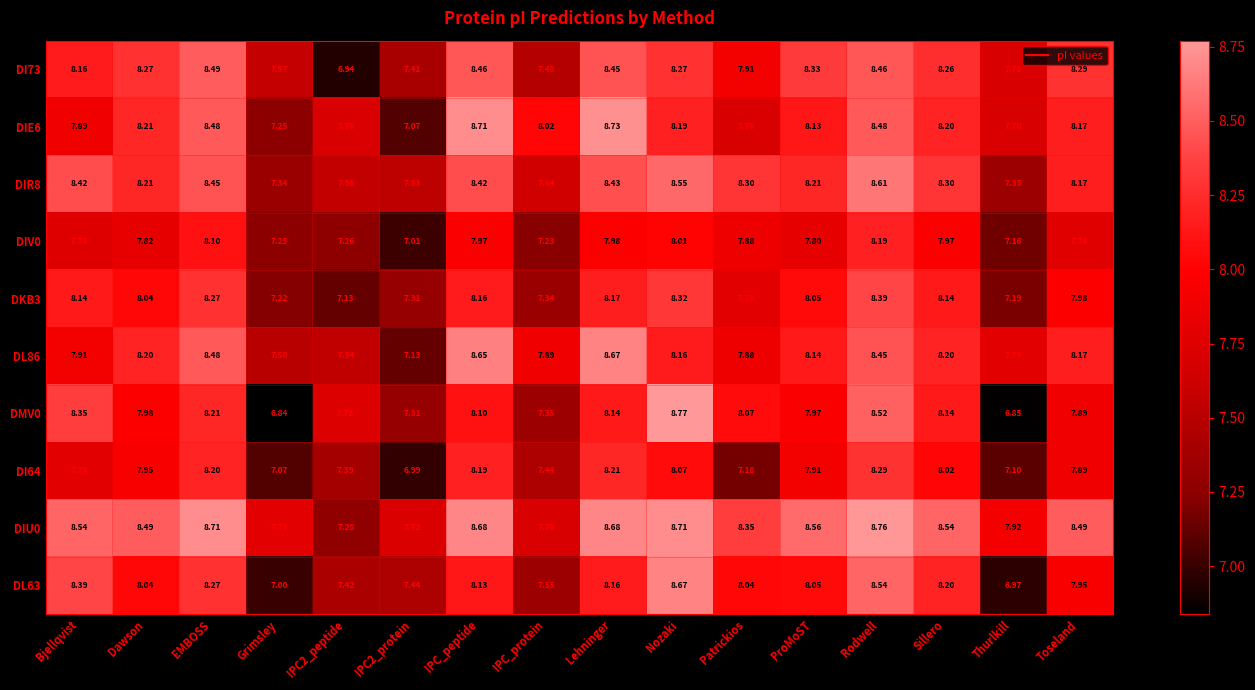

Where does the DIR8 series first go above 8?

Bjellqvist